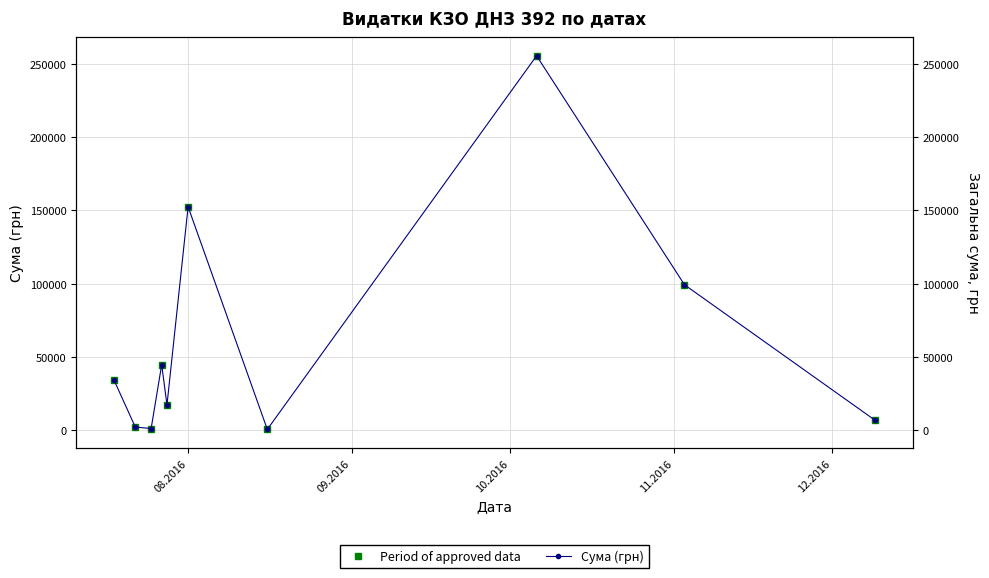

In Period of approved data, how many points are lower than both neighbors (excluding endpoints)?

3